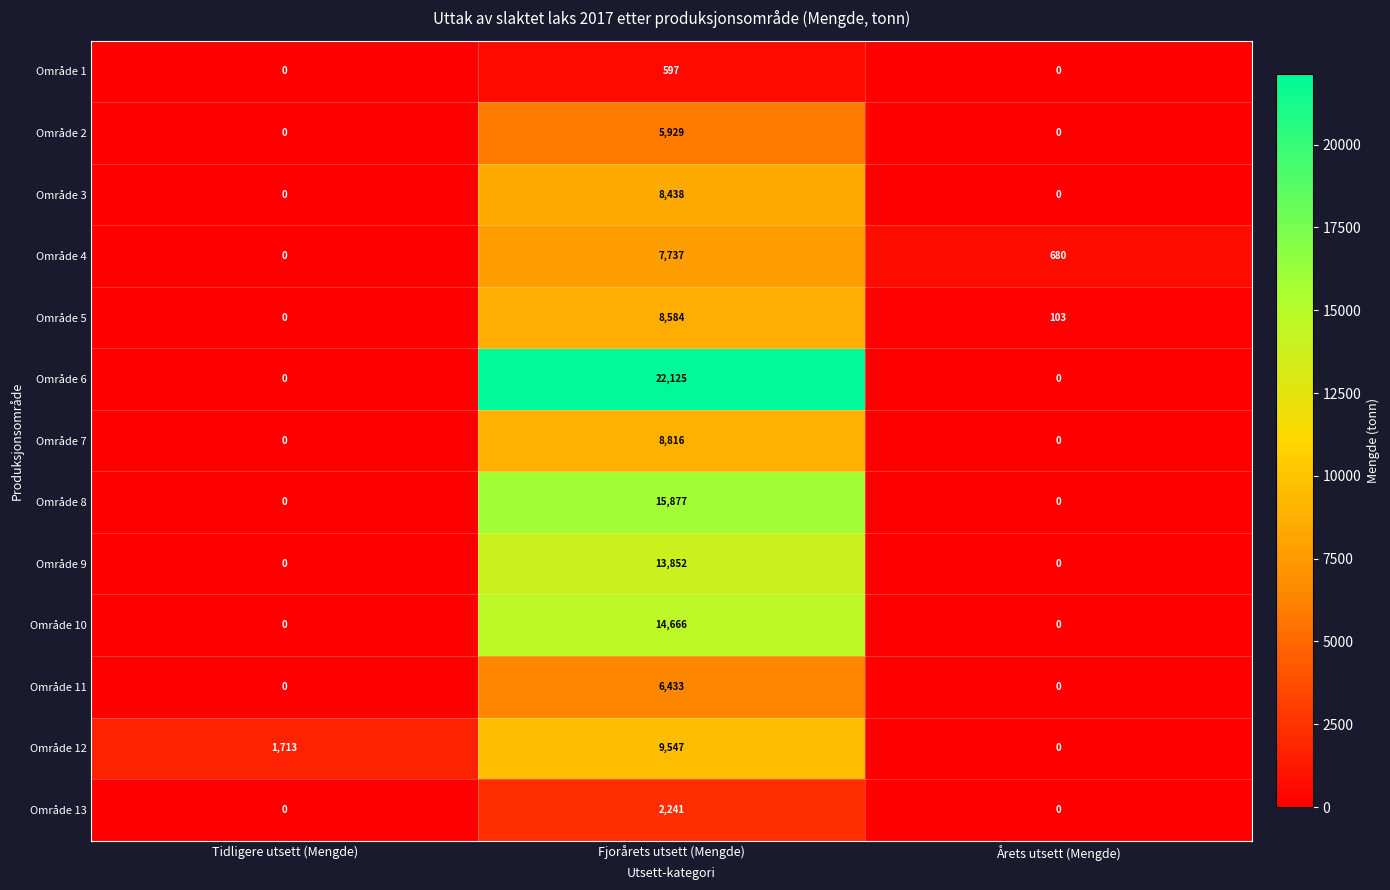

At which category is the sum across all series the highest?

Fjorårets utsett (Mengde)